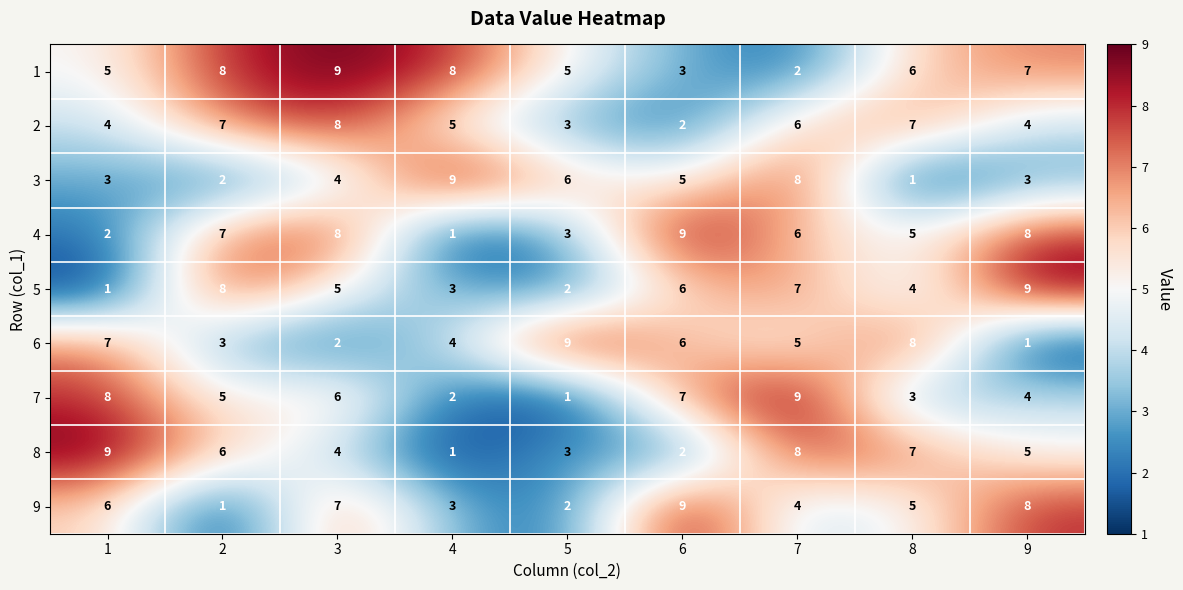

Which category has the highest value in the 2 series?

3